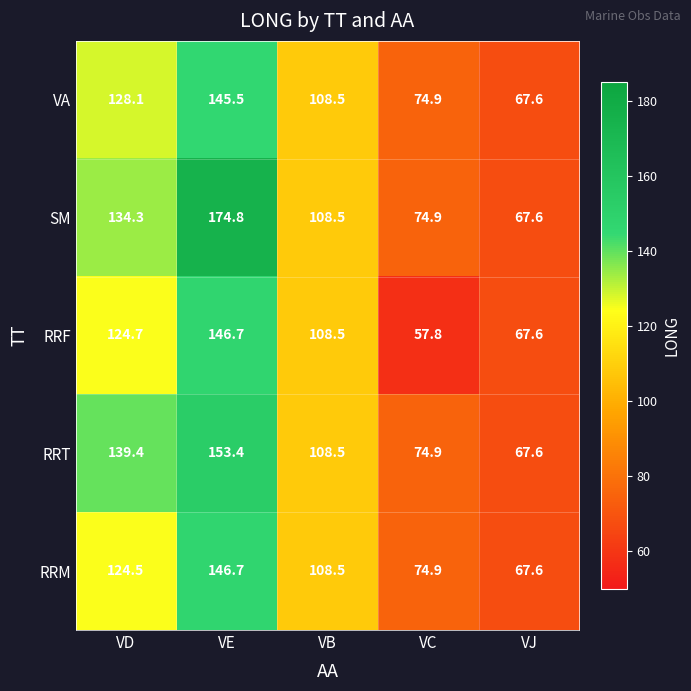

Reading left to right, transcribe all the data shown in this chart.

VA: 128.1	145.5	108.5	74.9	67.6
SM: 134.3	174.8	108.5	74.9	67.6
RRF: 124.7	146.7	108.5	57.8	67.6
RRT: 139.4	153.4	108.5	74.9	67.6
RRM: 124.5	146.7	108.5	74.9	67.6